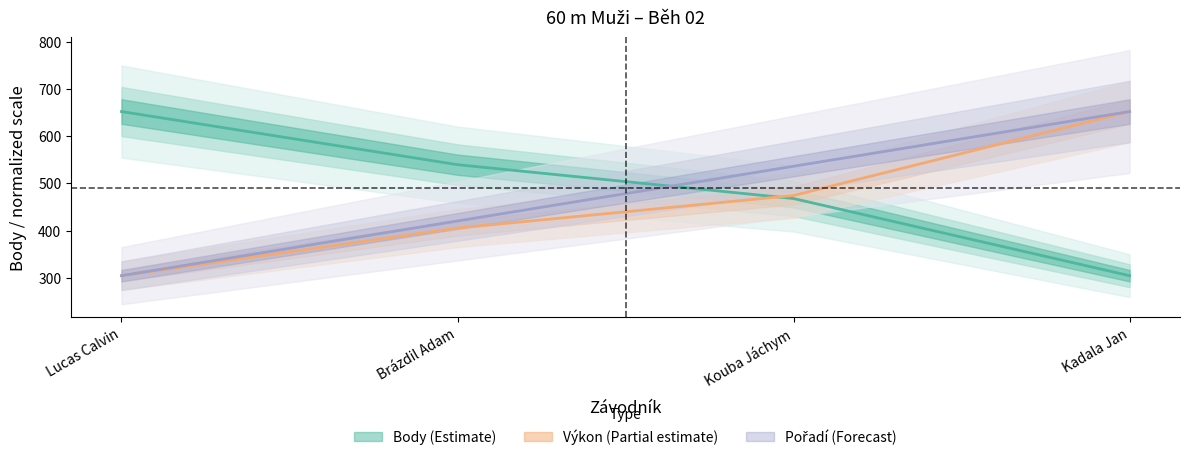

True or false: Body has a value of 540.0 at Brázdil Adam.

True